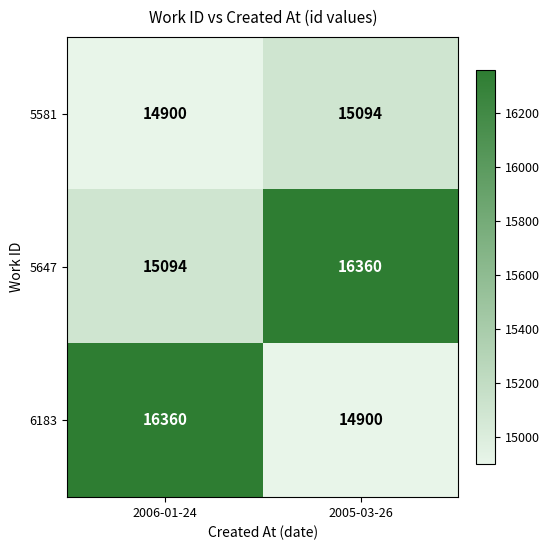

Which series has the widest spread of values?

6183